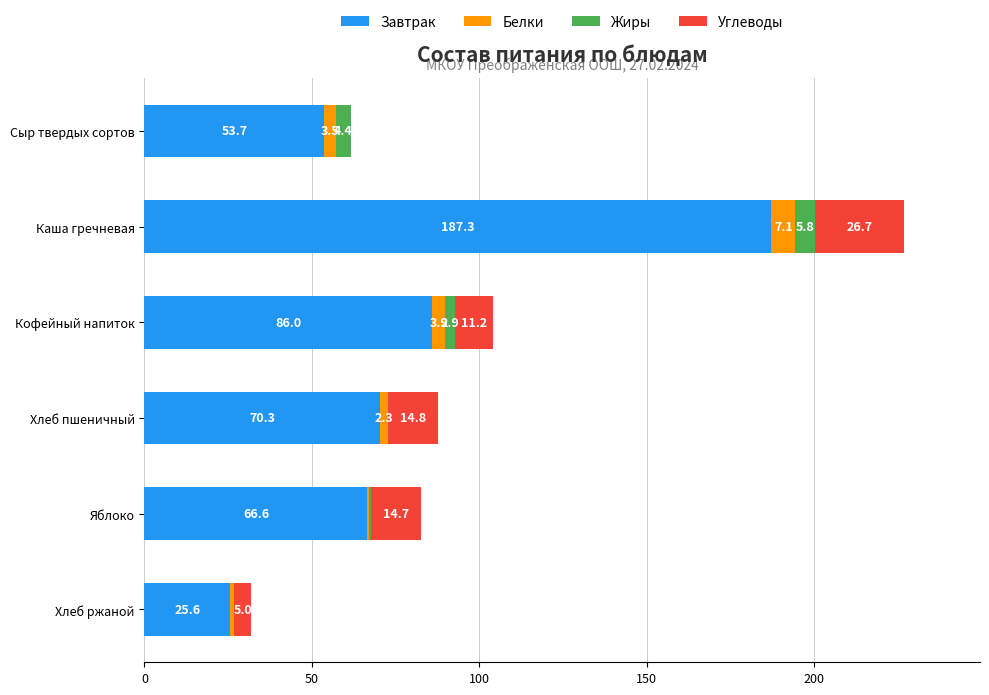

Which category has the highest value in the Завтрак series?

Каша гречневая